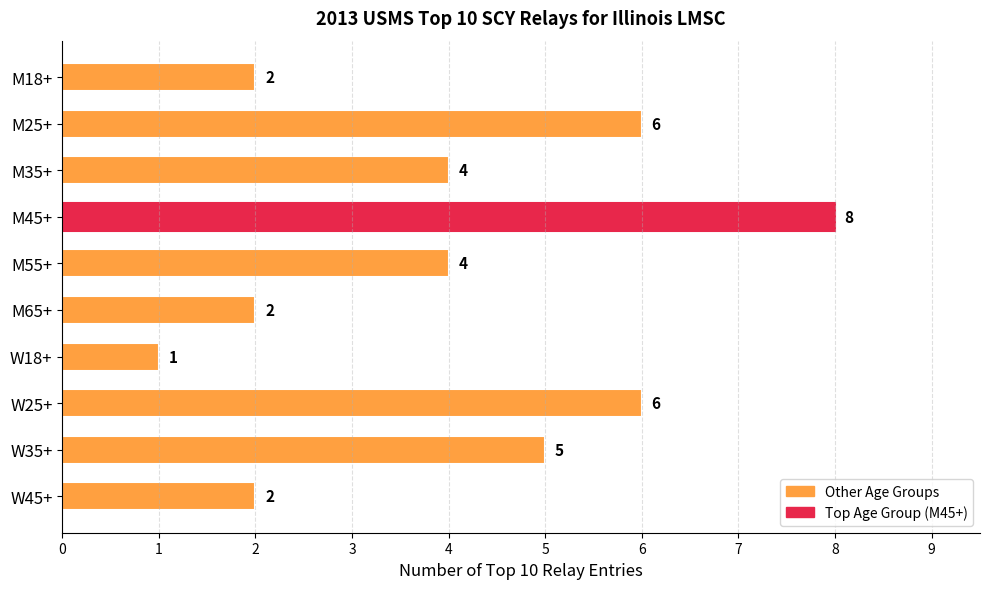

Are the bars horizontal?

Yes